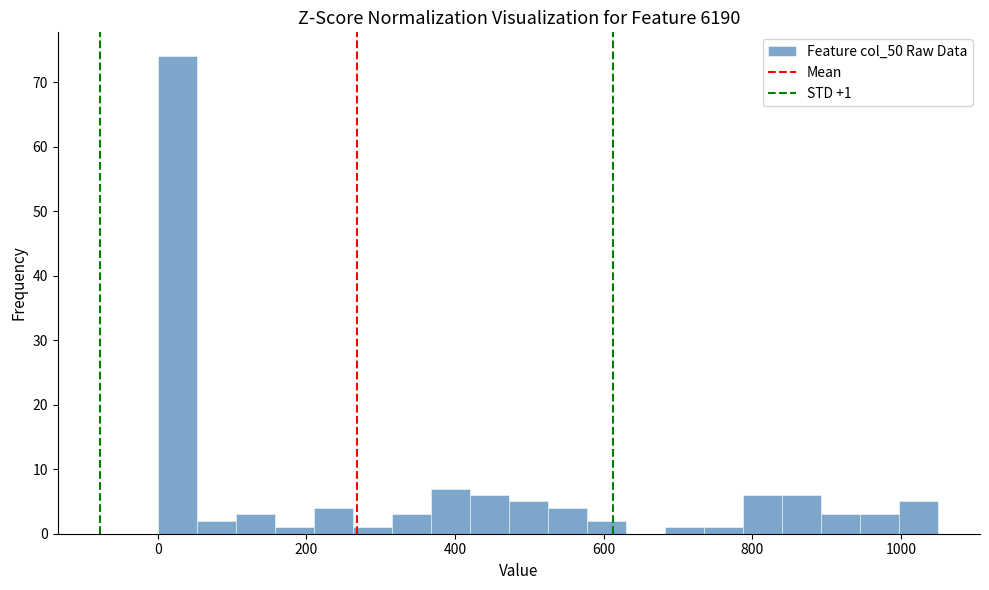

Around what value on the x-axis is the tallest bar? Give the approximate position of its centre, as read against the axis.

20